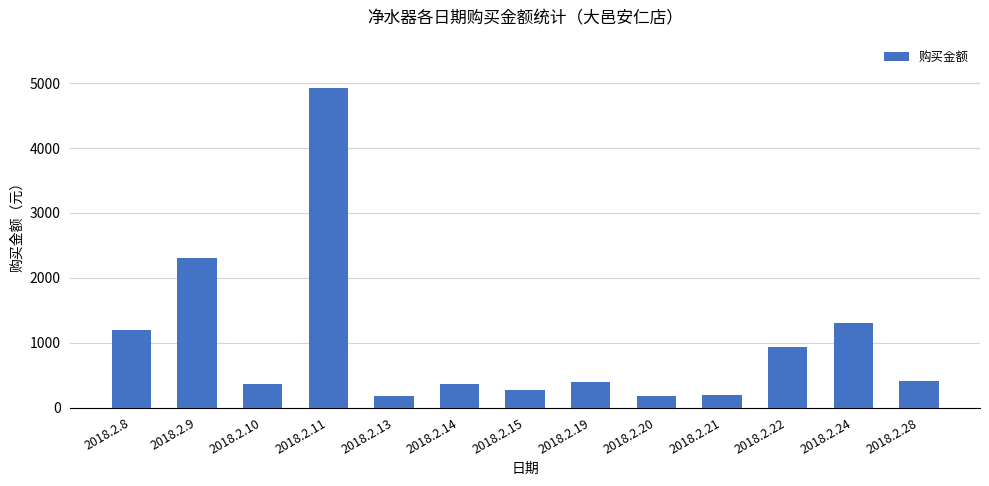

What is the smallest value displayed?

173.0